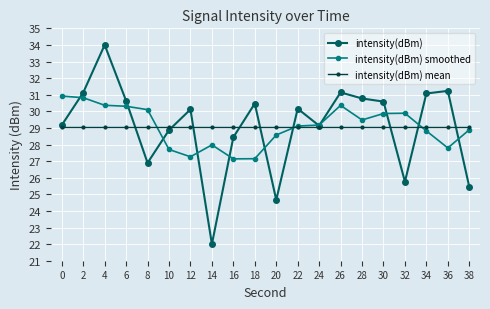

At which label does intensity(dBm) reach its peak?

4